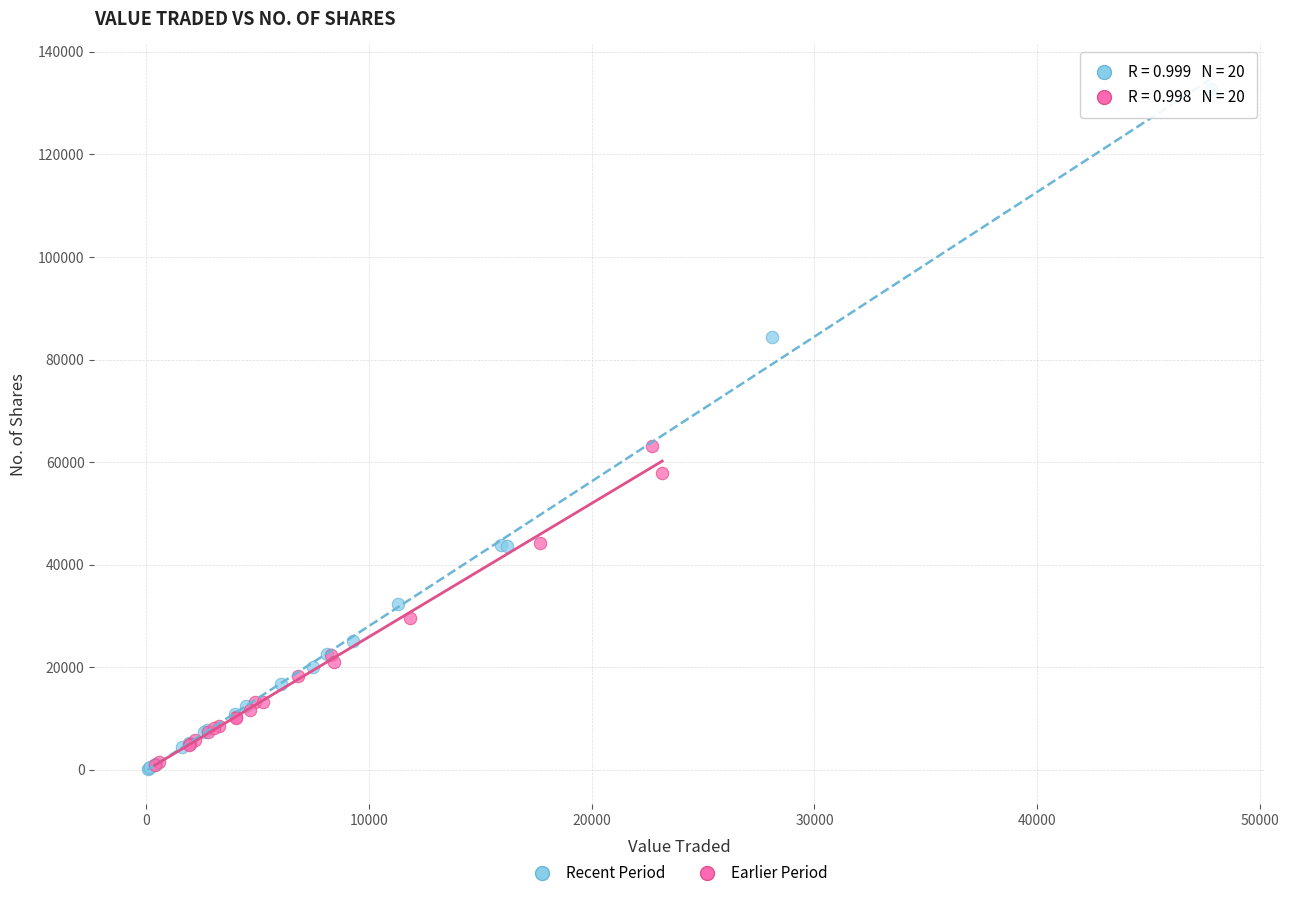

Which series has the widest spread of Y values?

Recent Period